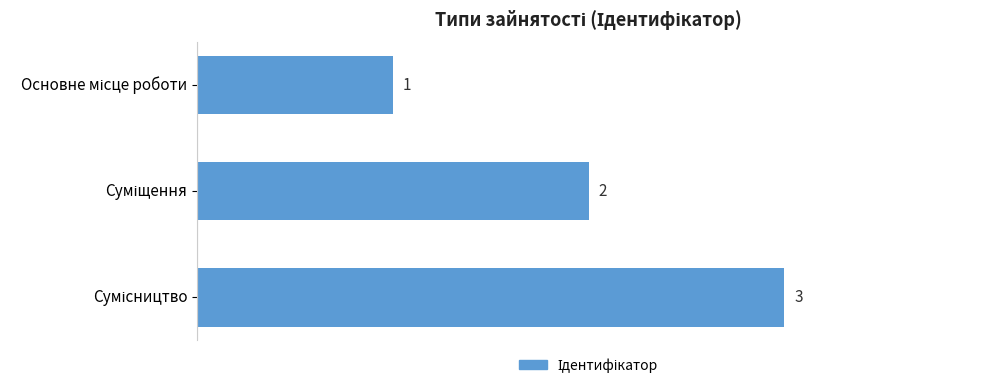

What is the average value?

2